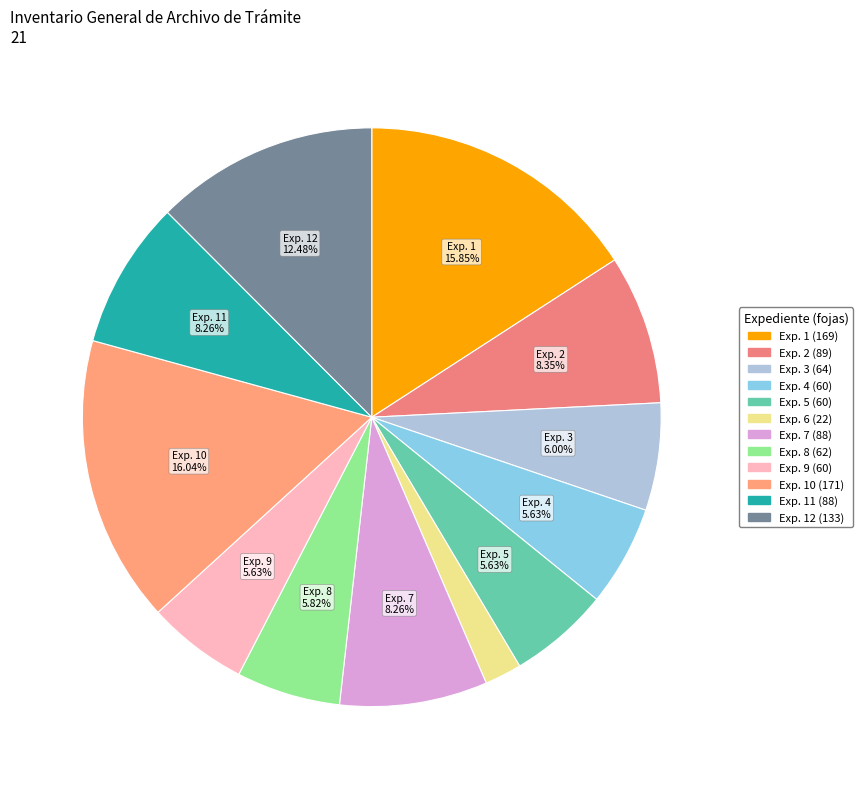

To the nearest percent, what is the difference between the largest and smallest slice percentages?

14%